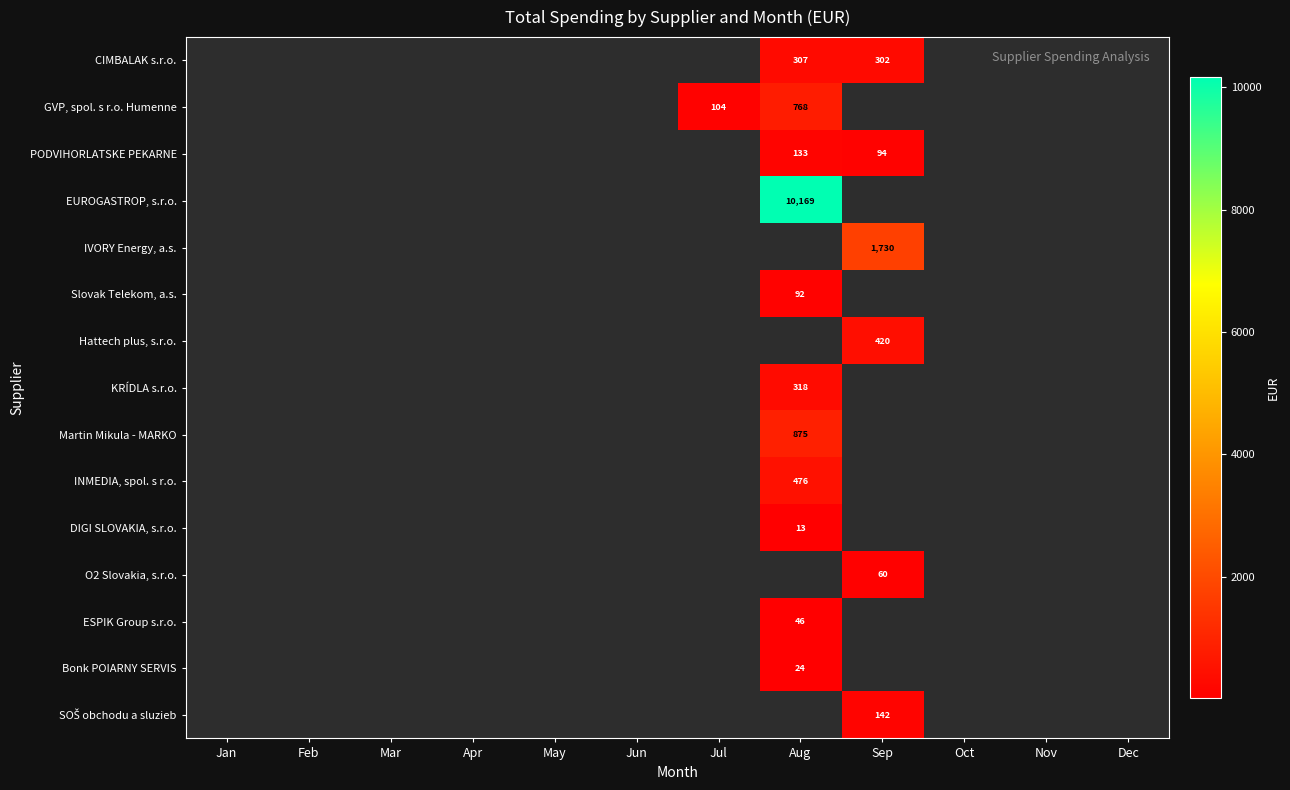

Count the number of data series in this chart.

15